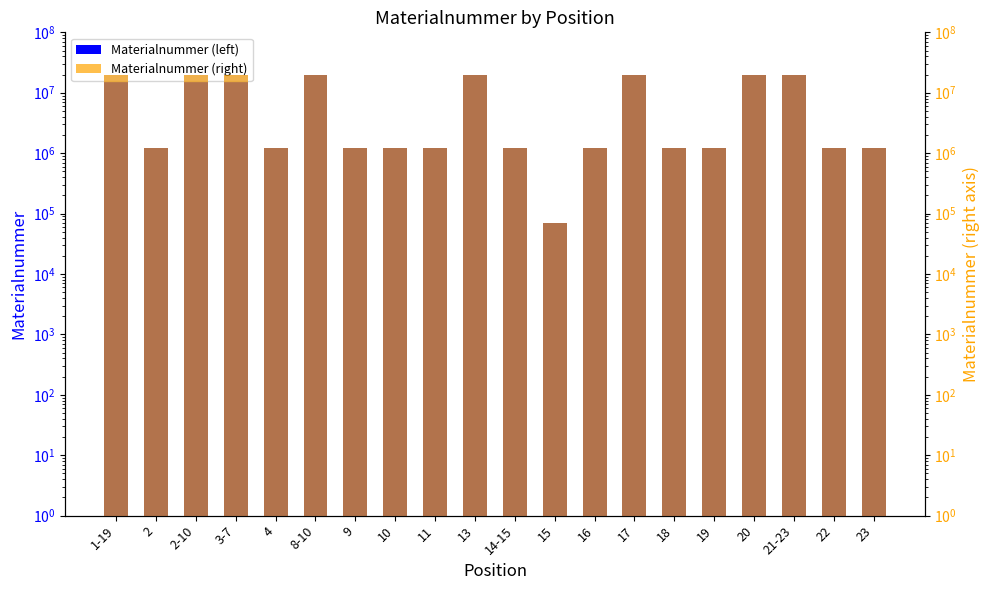

The value of Materialnummer at 2-10 is 20003827. True or false?

True